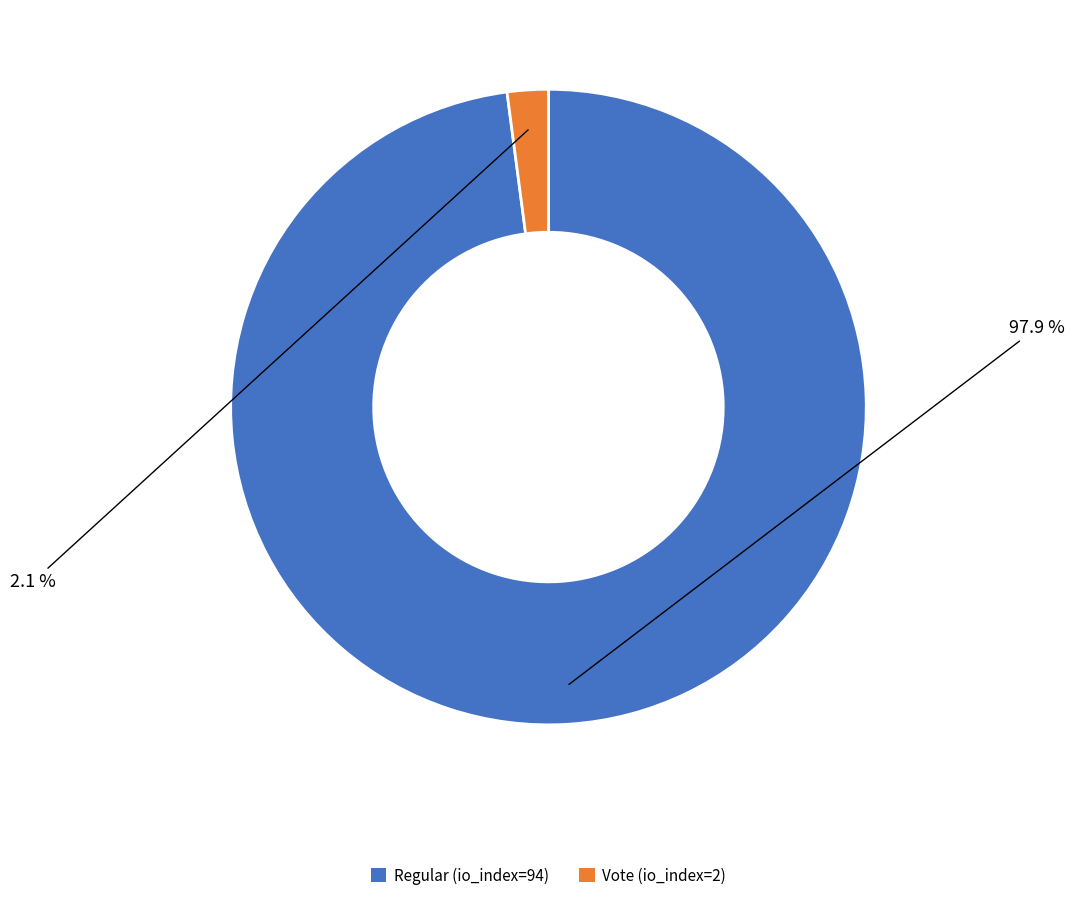

To the nearest percent, what is the difference between the Regular (io_index=94) and Vote (io_index=2) slice percentages?

96%